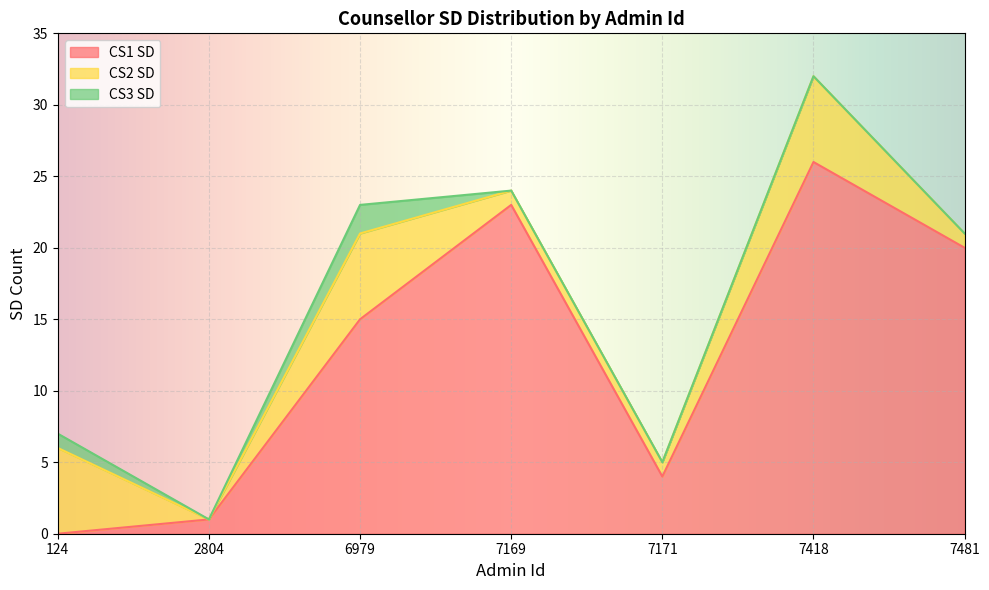

Which series changed the most between 2804 and 7418?

CS1 SD